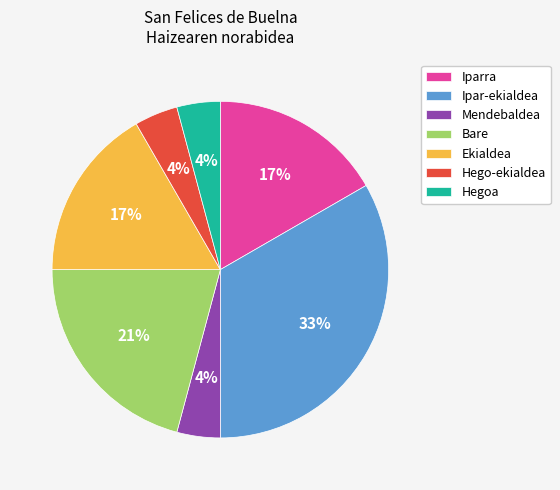

To the nearest percent, what is the difference between the Ekialdea and Iparra slice percentages?

0%